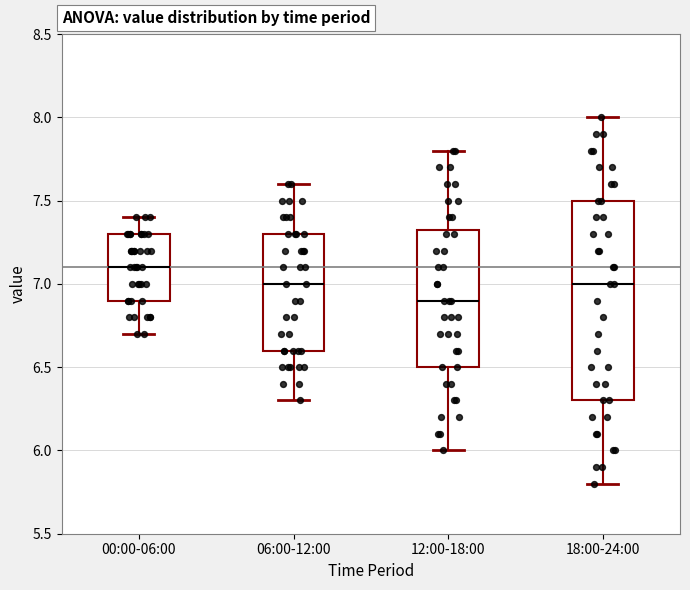

Where does the upper whisker of the box for 06:00-12:00 end on the y-axis? The values are not printed on the chart, so give them approximately, as read against the axis.

7.60